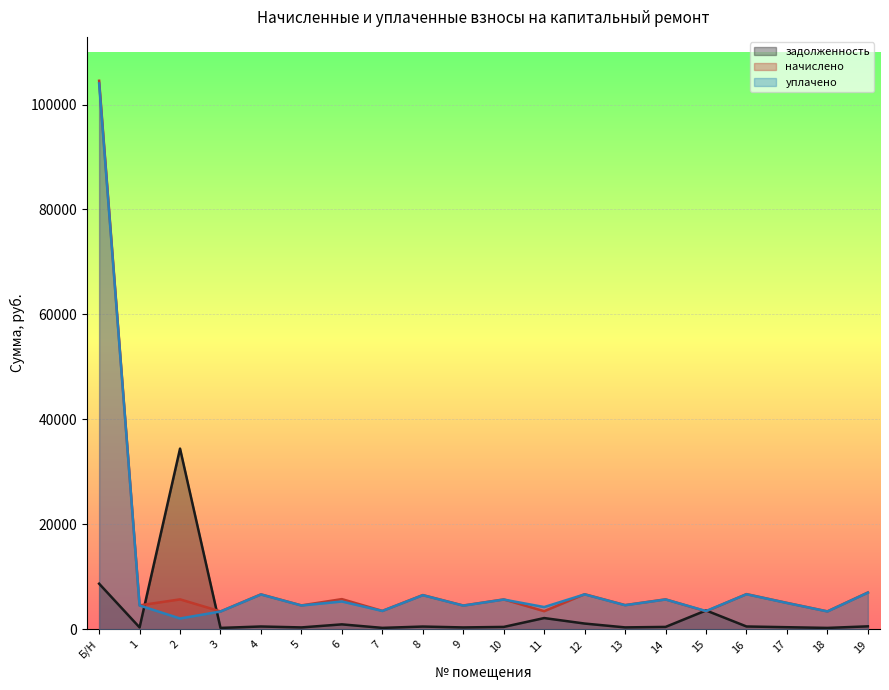

Which series changed the most between 2 and 17?

задолженность